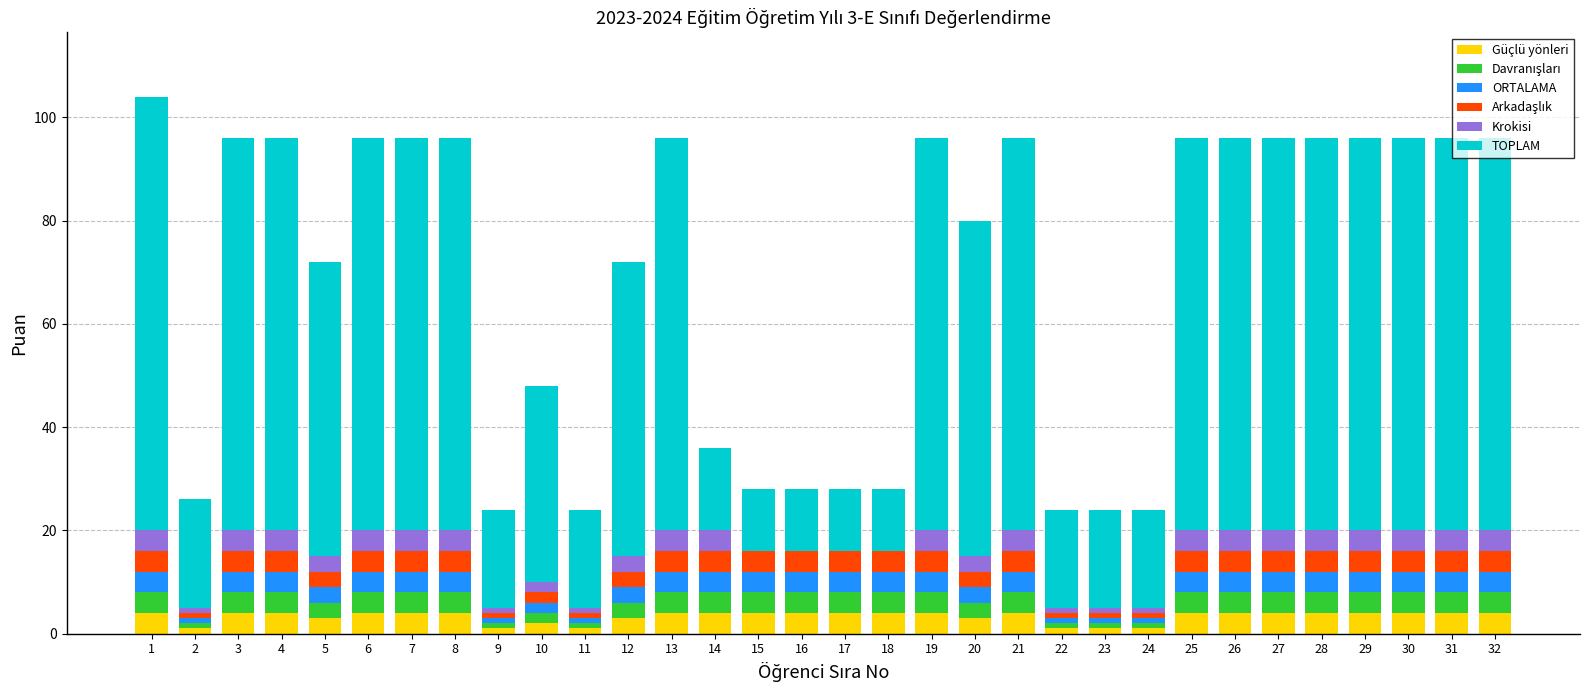

What is the difference between the second highest and minimum values in the Krokisi series?

4